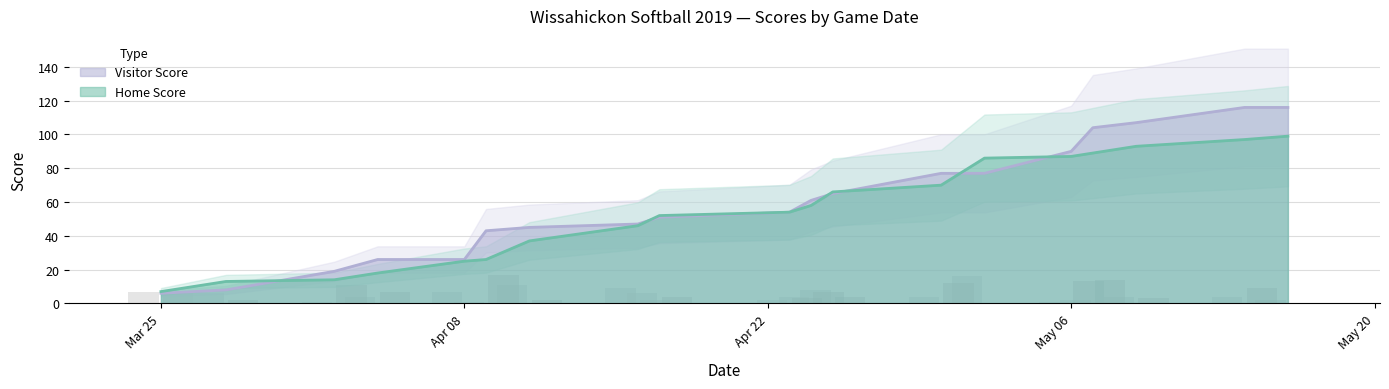

Where does the Visitor Score series first go above 4?

2019-03-25